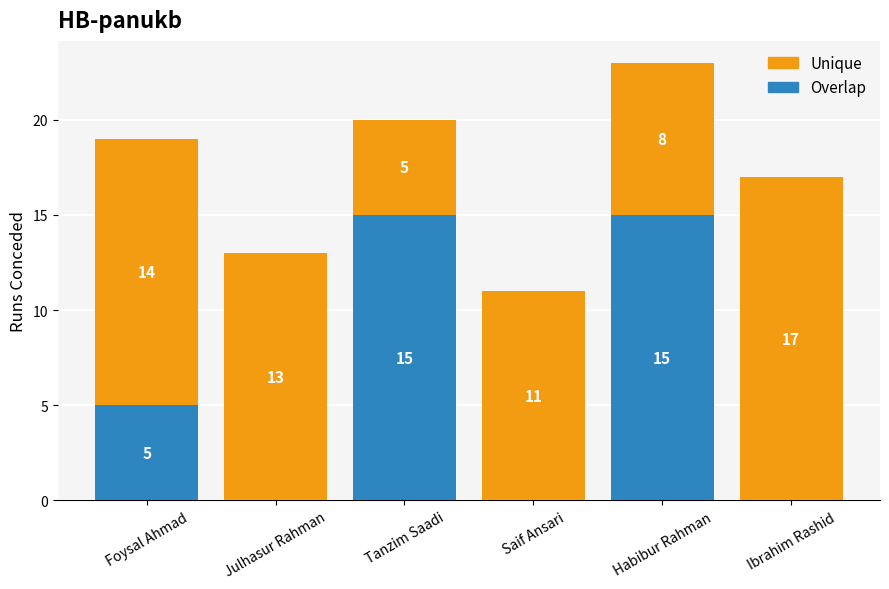

True or false: Overlap has a value of 0 at Julhasur Rahman.

True